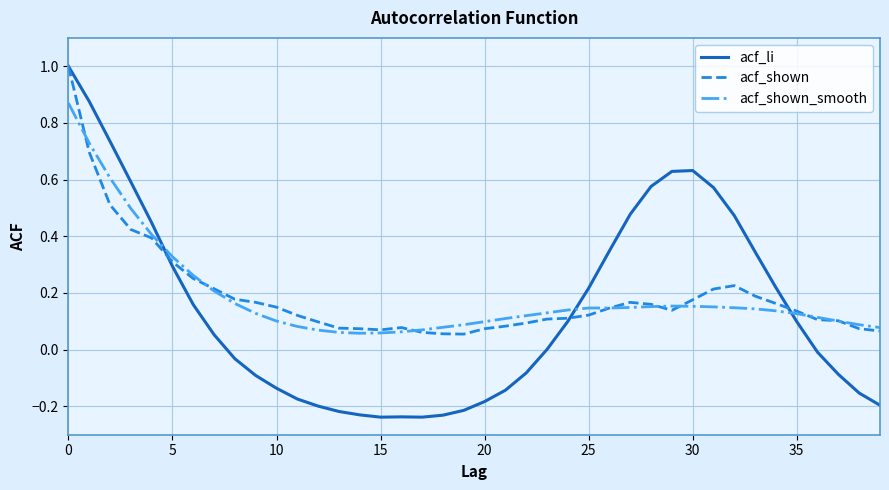

What is the maximum value for acf_shown?

1.0